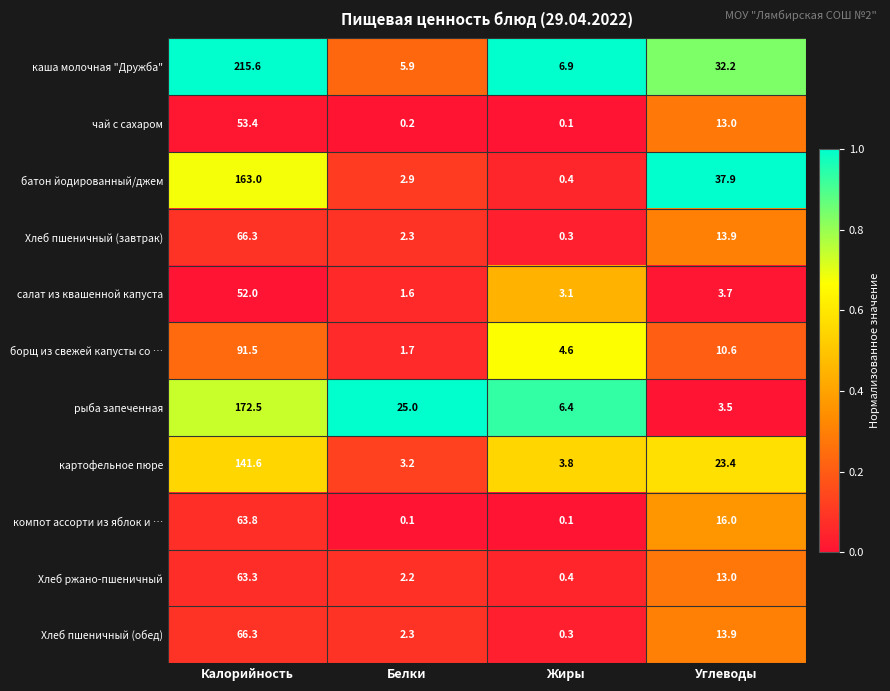

At which category does the chart reach its peak across all series?

Калорийность